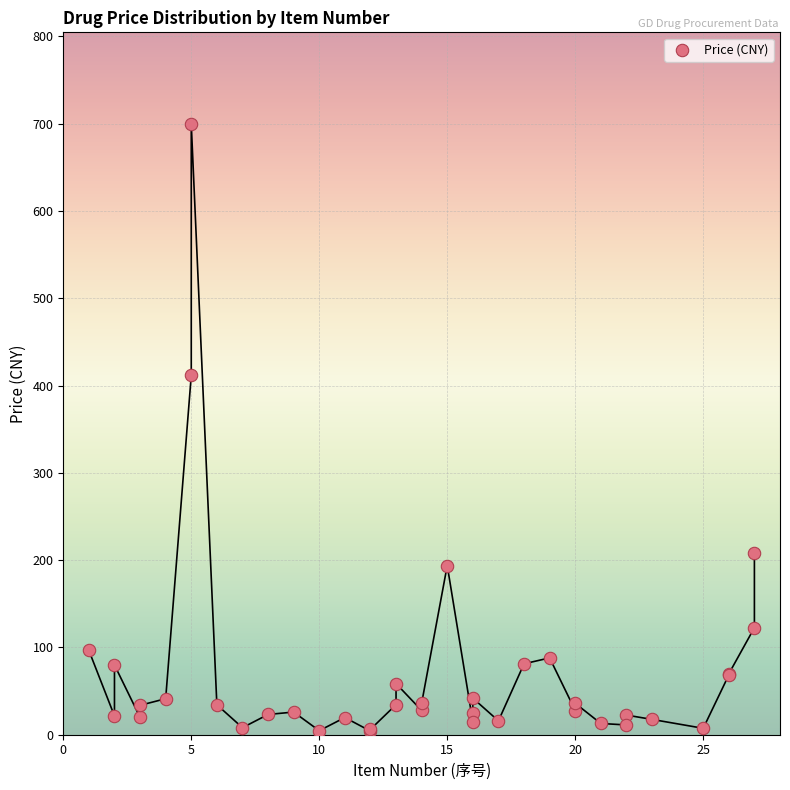

What Y value in the scatter plot is closest to 351?

411.6